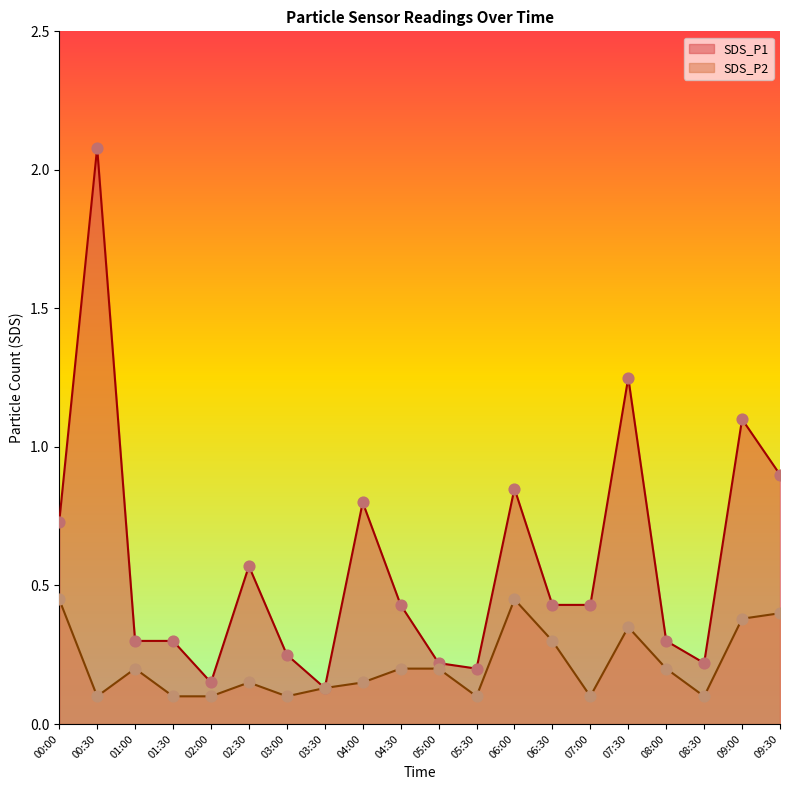

Which series has the largest total across all categories?

SDS_P1